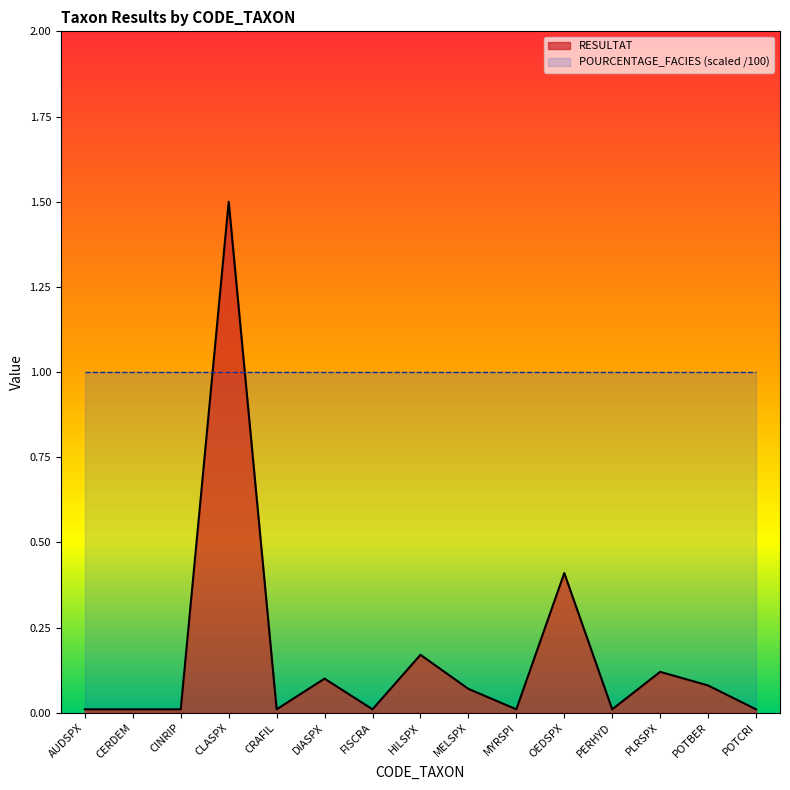

What is the difference between the values at FISCRA and PLRSPX?

0.1